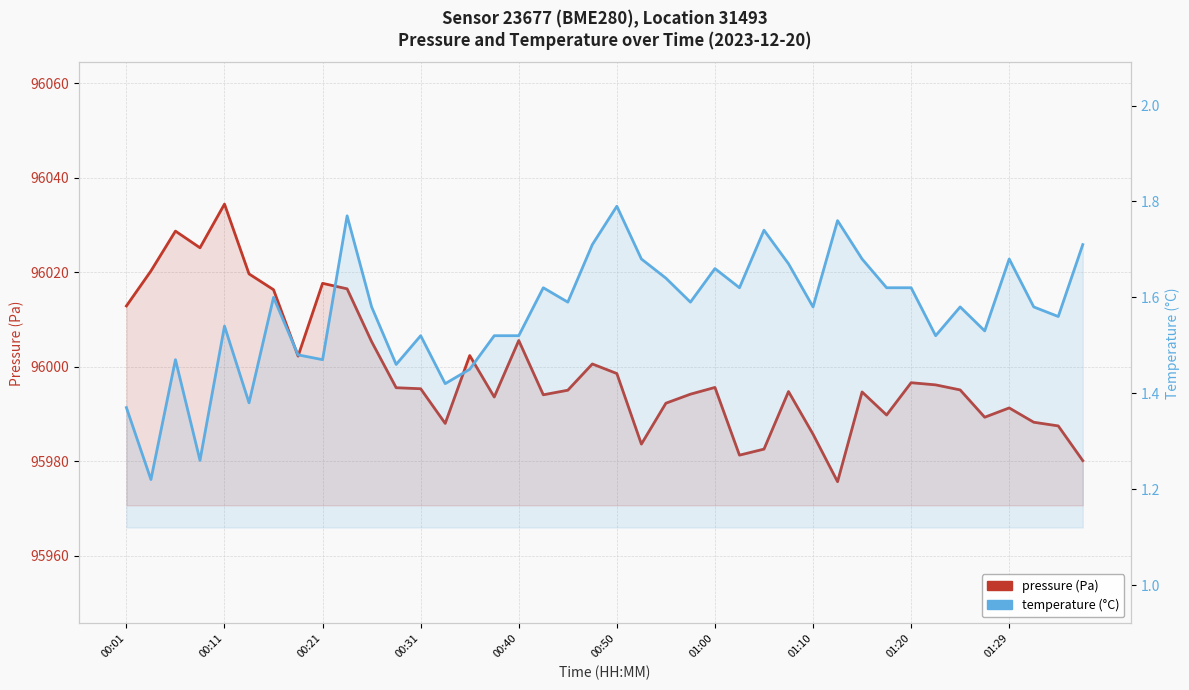

How many temperature (°C) values are between 1 and 2?

40